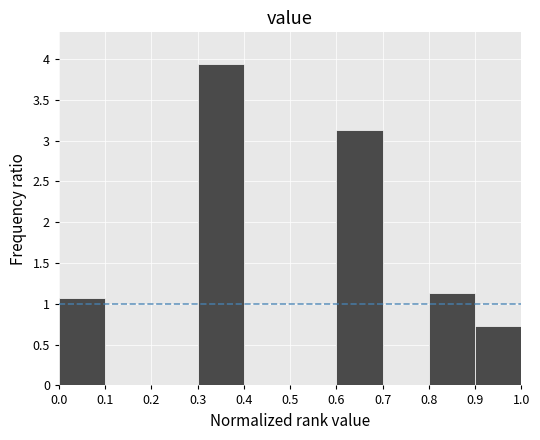

What is the height of the bar covering 0.9 to 1.0 on the x-axis? The values are not printed on the chart, so give them approximately, as read against the axis.

0.75